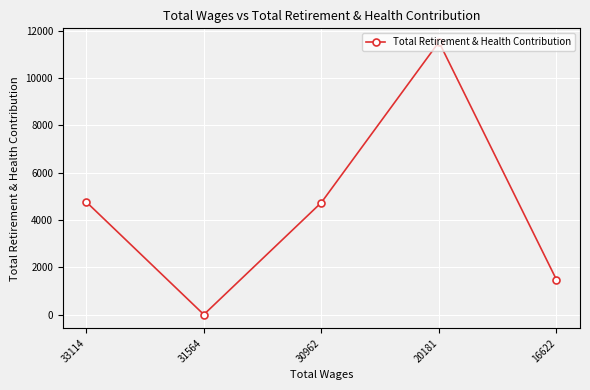

What is the difference between the maximum and minimum values?

11518